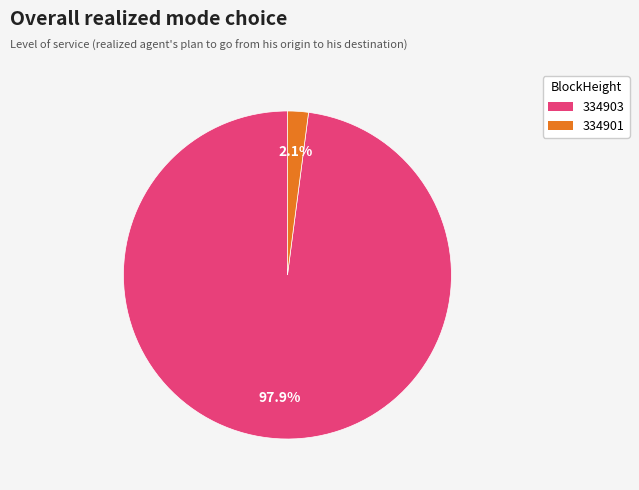

To the nearest percent, what portion does 334901 represent?

2%